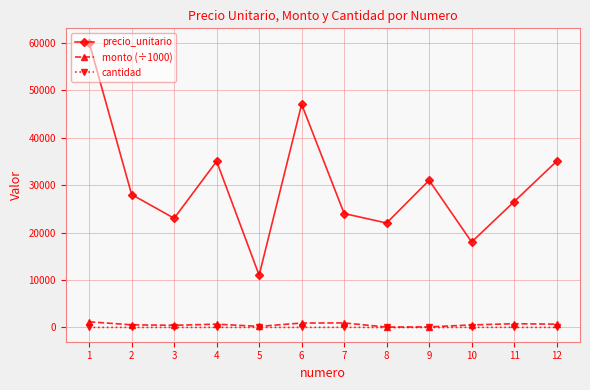

What is the difference between the maximum and second lowest values in the precio_unitario series?

42000